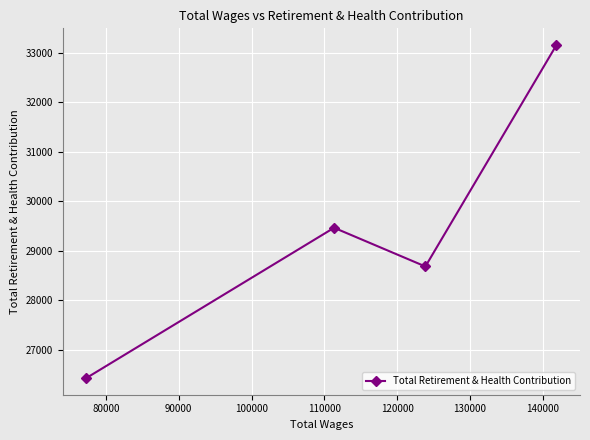

Between 80000 and 90000, which is larger?

90000